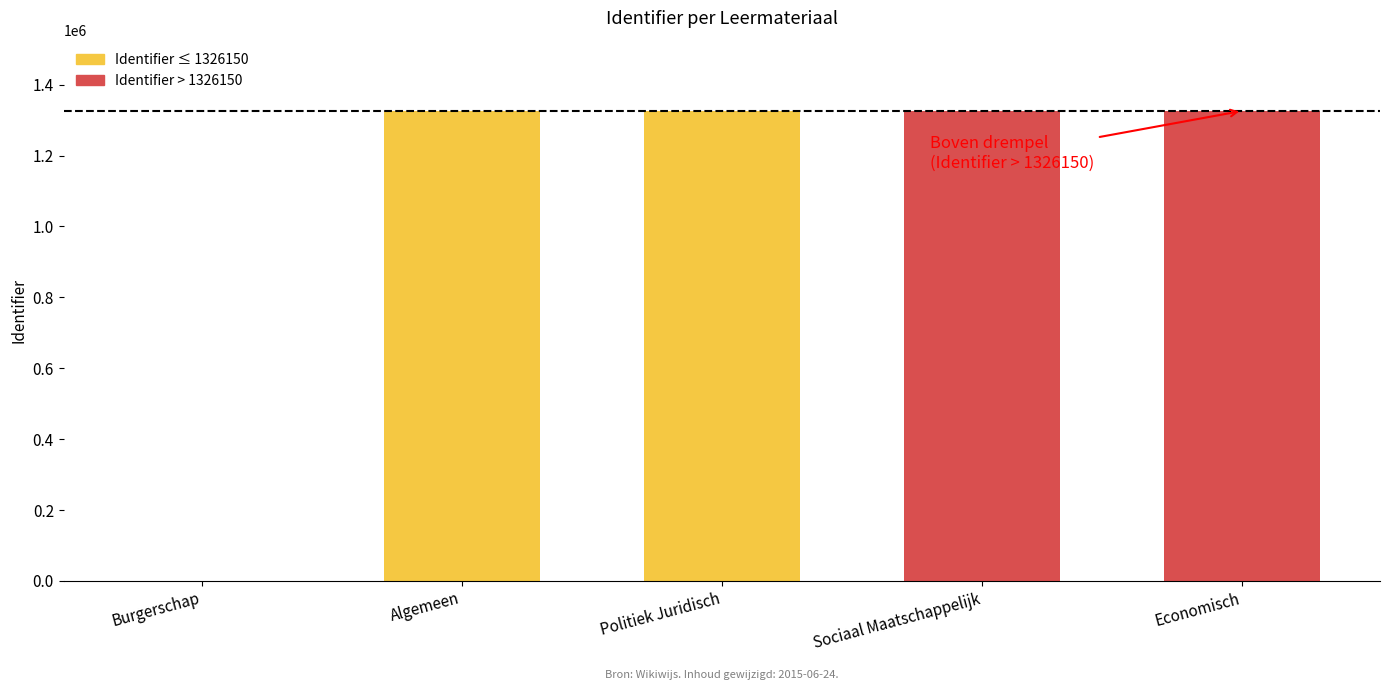

What is the change in value from Algemeen to Sociaal Maatschappelijk?

+9